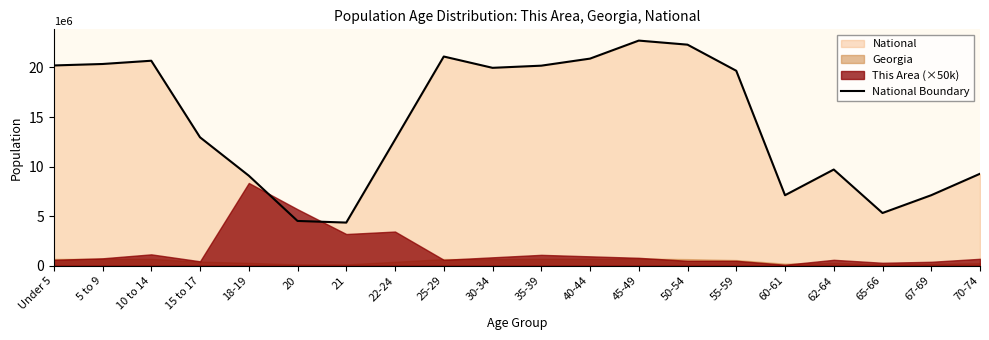

Reading right to left, extract all data points from this chart.

9278166	7115361	5319902	9704197	7113727	19664805	22298125	22708591	20890964	20179642	19962099	21101849	12712576	4354294	4519129	9086089	12954254	20677194	20348657	20201362